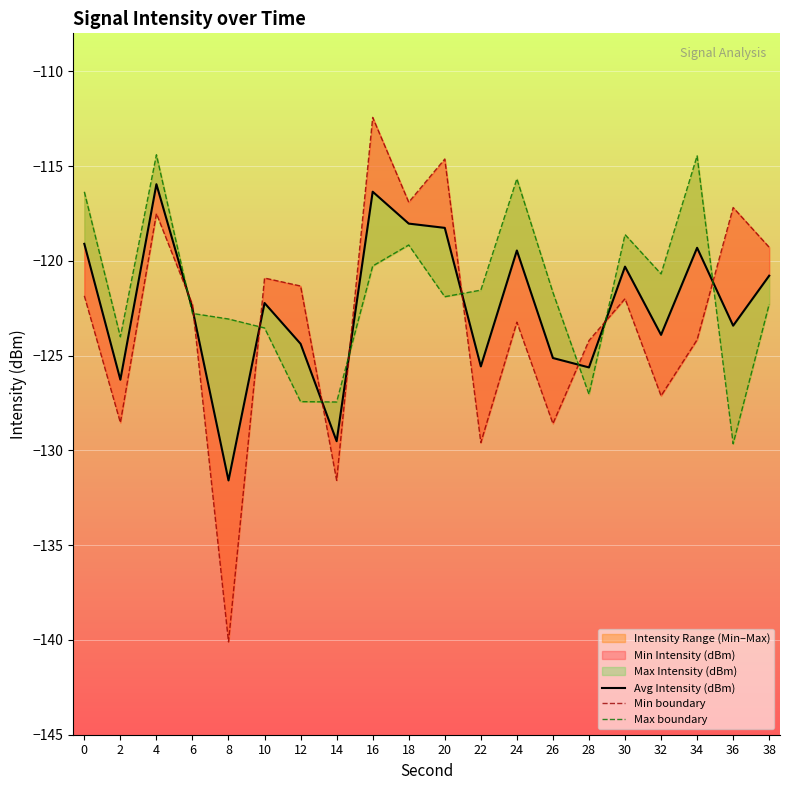

What is the lowest value of the Avg Intensity (dBm) series?

-131.6